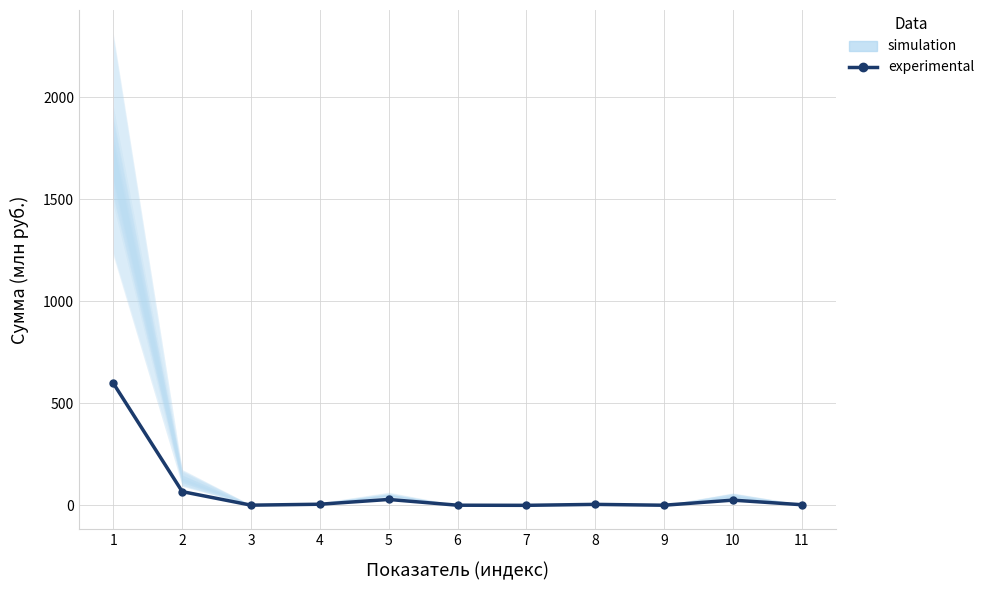

Is it true that the value at 9 is 1.0?

False